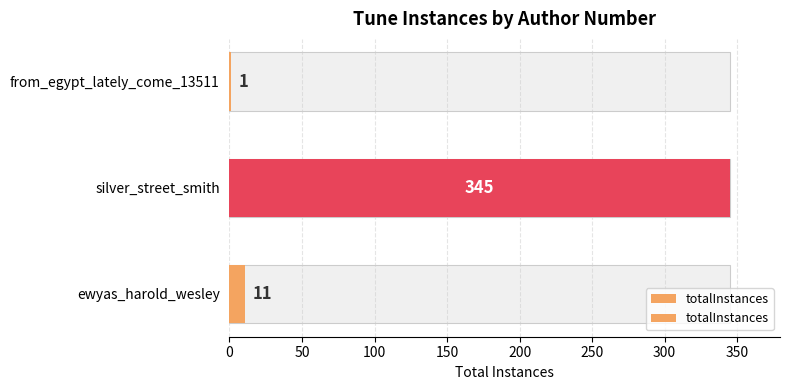

Does the chart contain stacked bars?

No